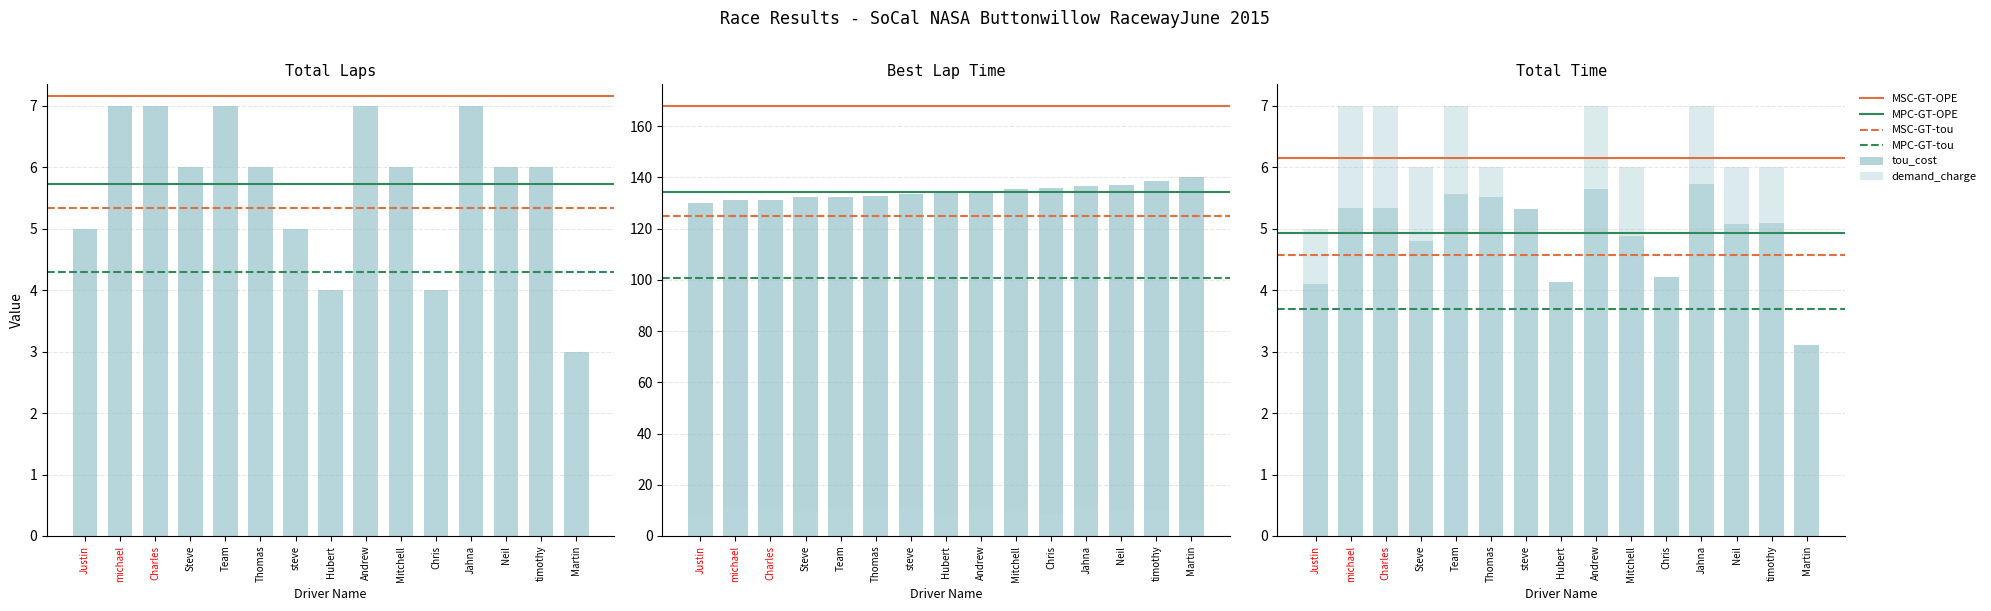

Between Chris and Mitchell, which is larger?

Mitchell